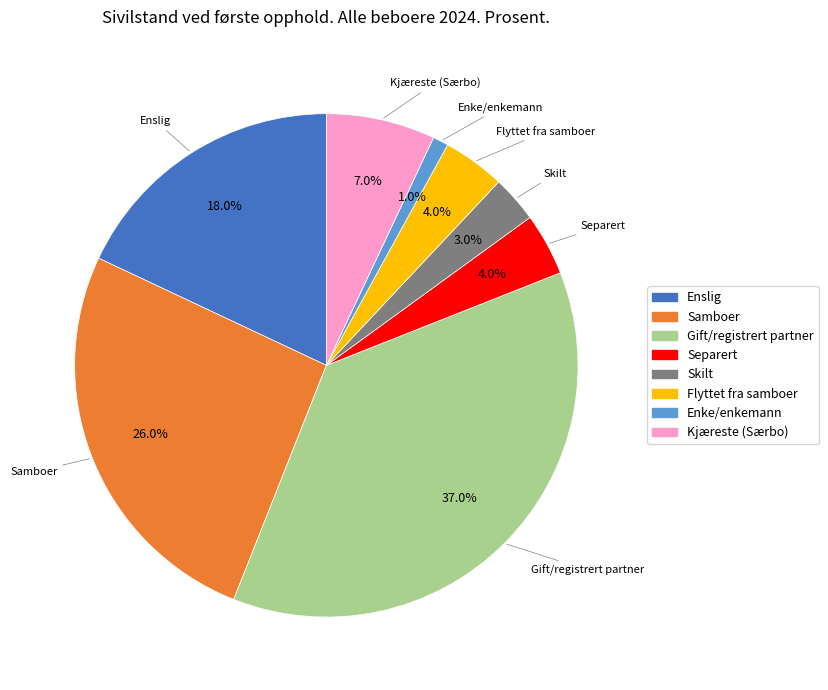

True or false: Enke/enkemann accounts for 1% of the total.

True